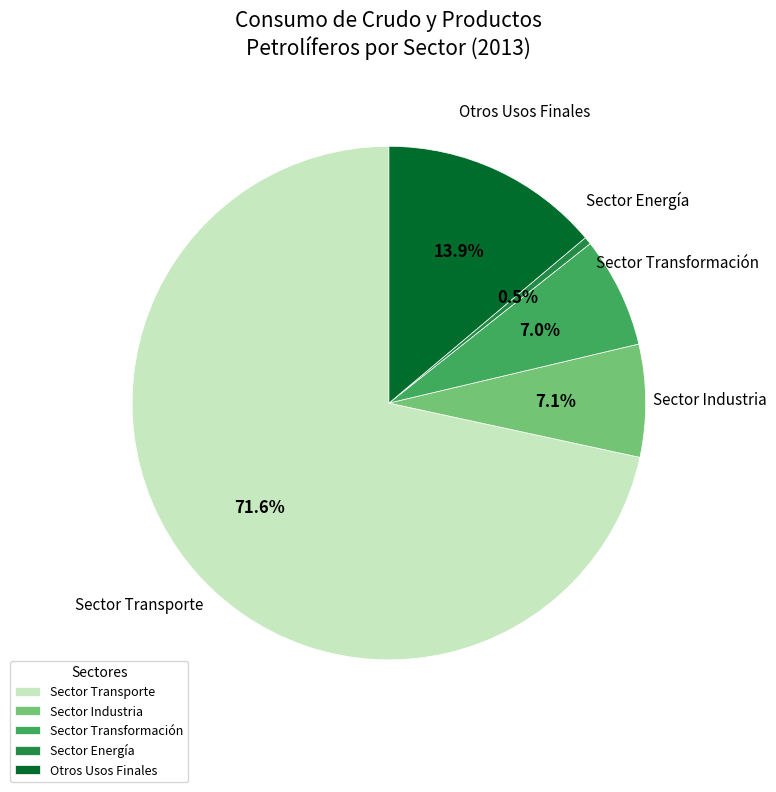

Is the sum of Sector Transformación and Otros Usos Finales greater than half?

No